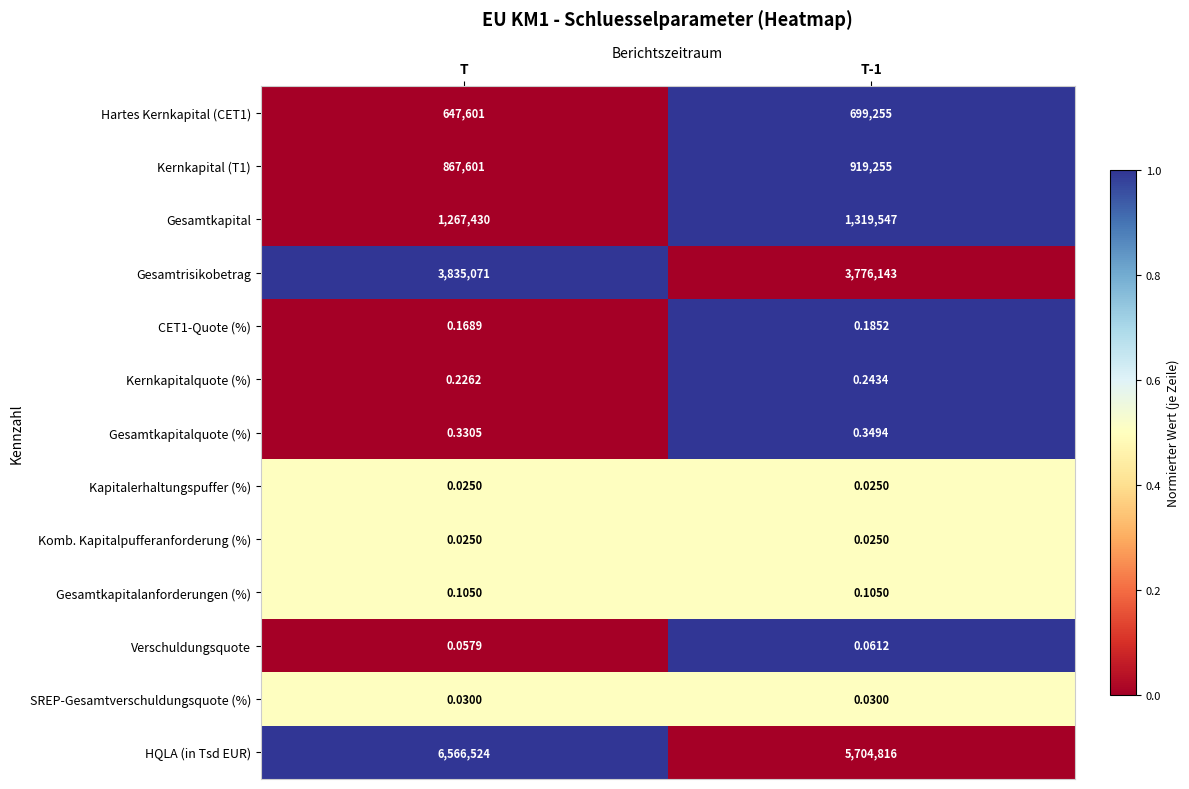

At which label does Gesamtkapitalquote (%) reach its minimum?

T